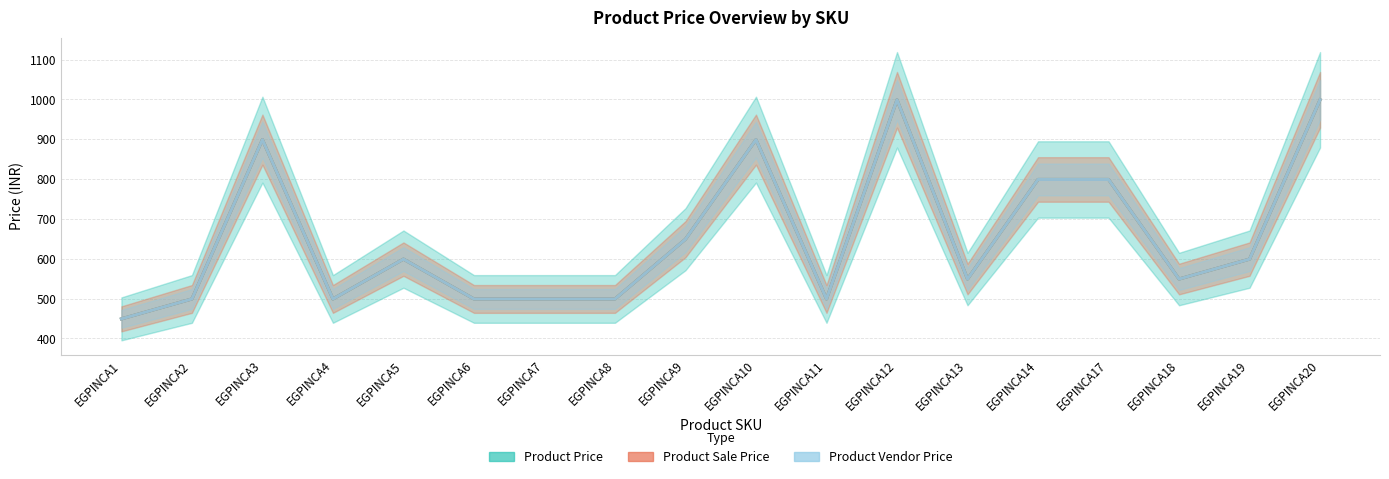

True or false: Product Vendor Price and Product Sale Price intersect in this chart.

False